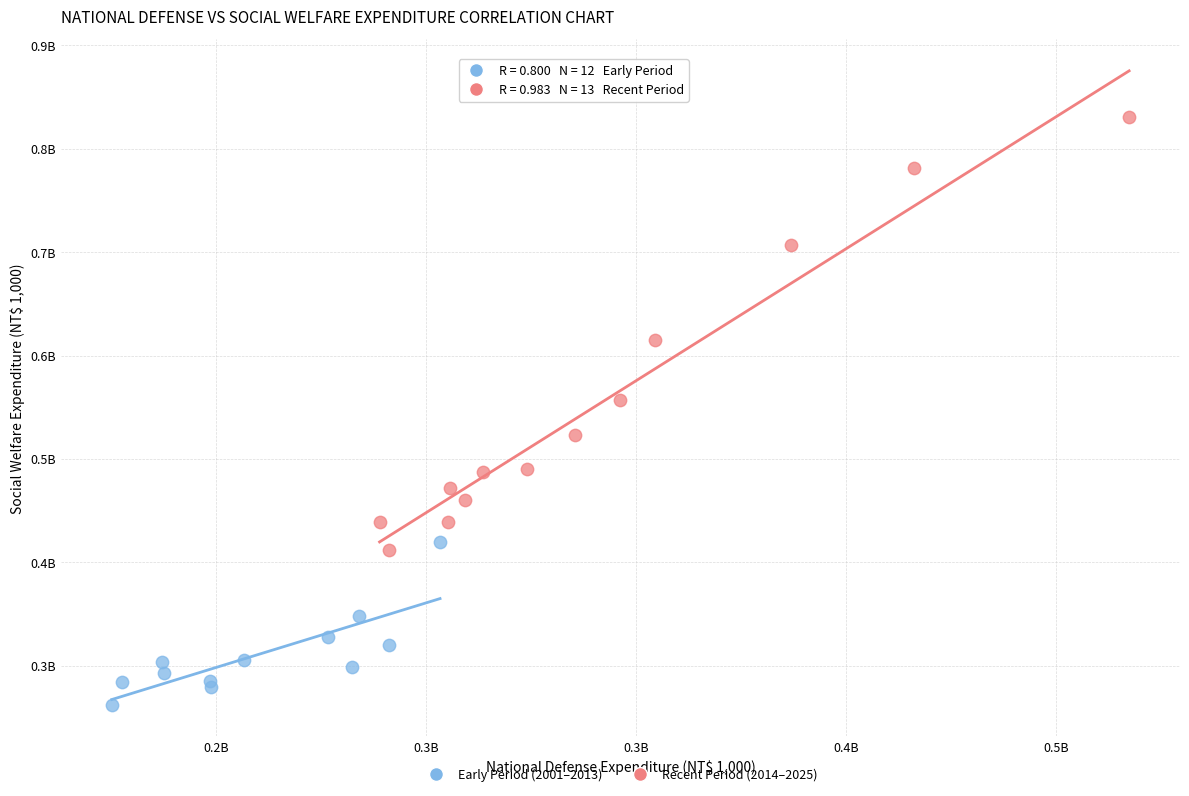

Which series reaches the minimum Y coordinate?

Early Period (2001–2013)